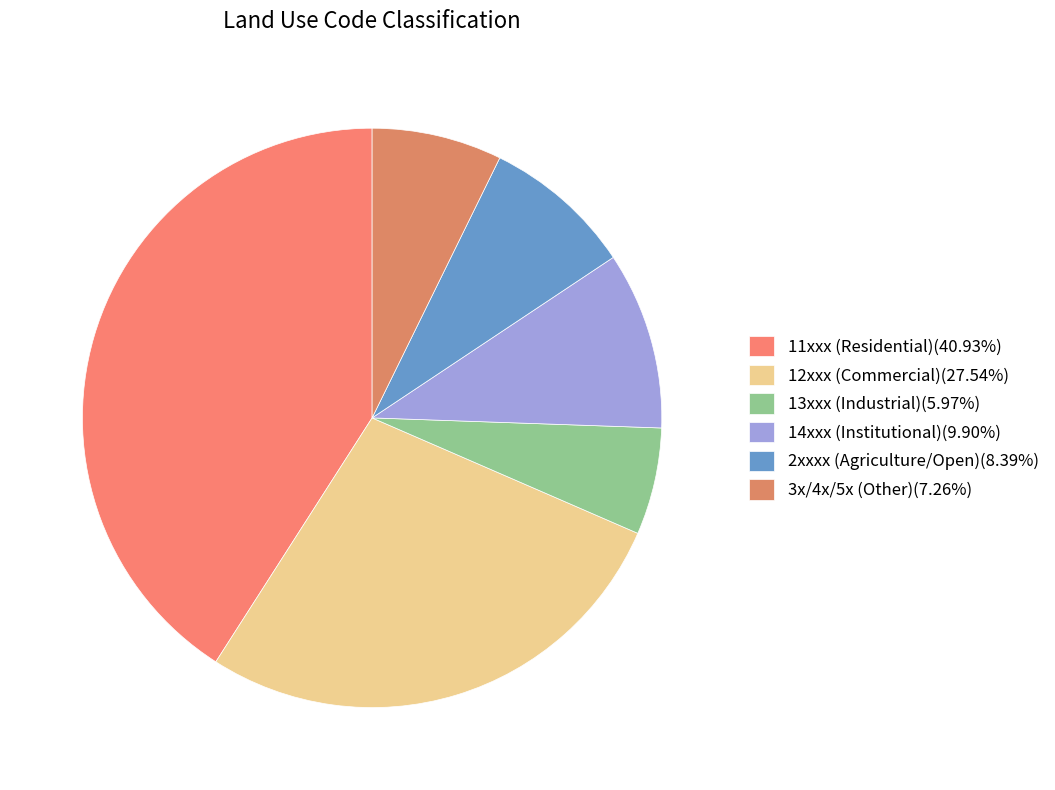

How many slices are in this pie chart?

6